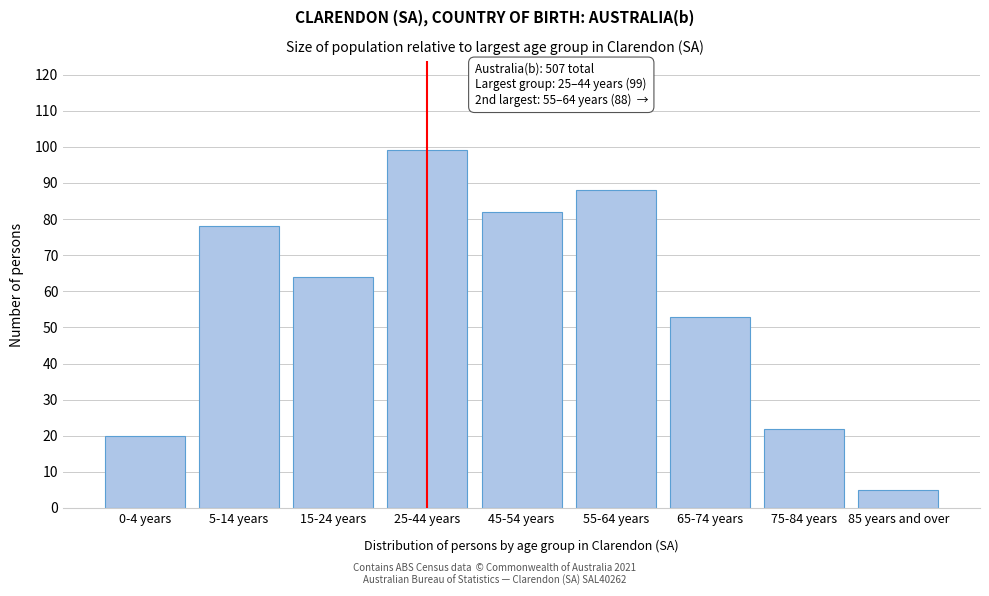

Reading left to right, what are all the values shown in this chart?

20	78	64	99	82	88	53	22	5